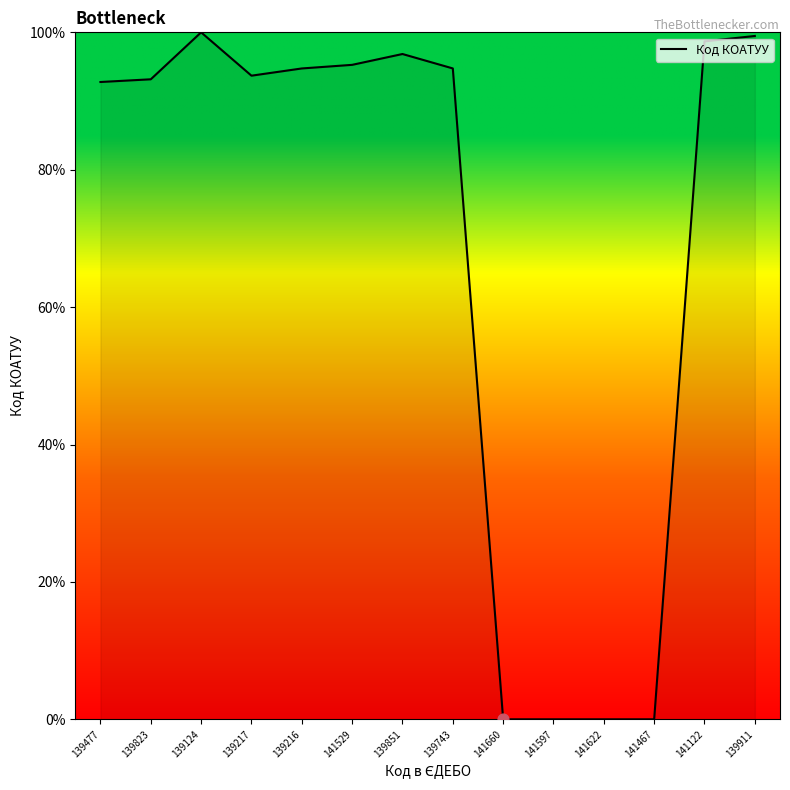

What is the change in value from 139851 to 141660?

-96.8